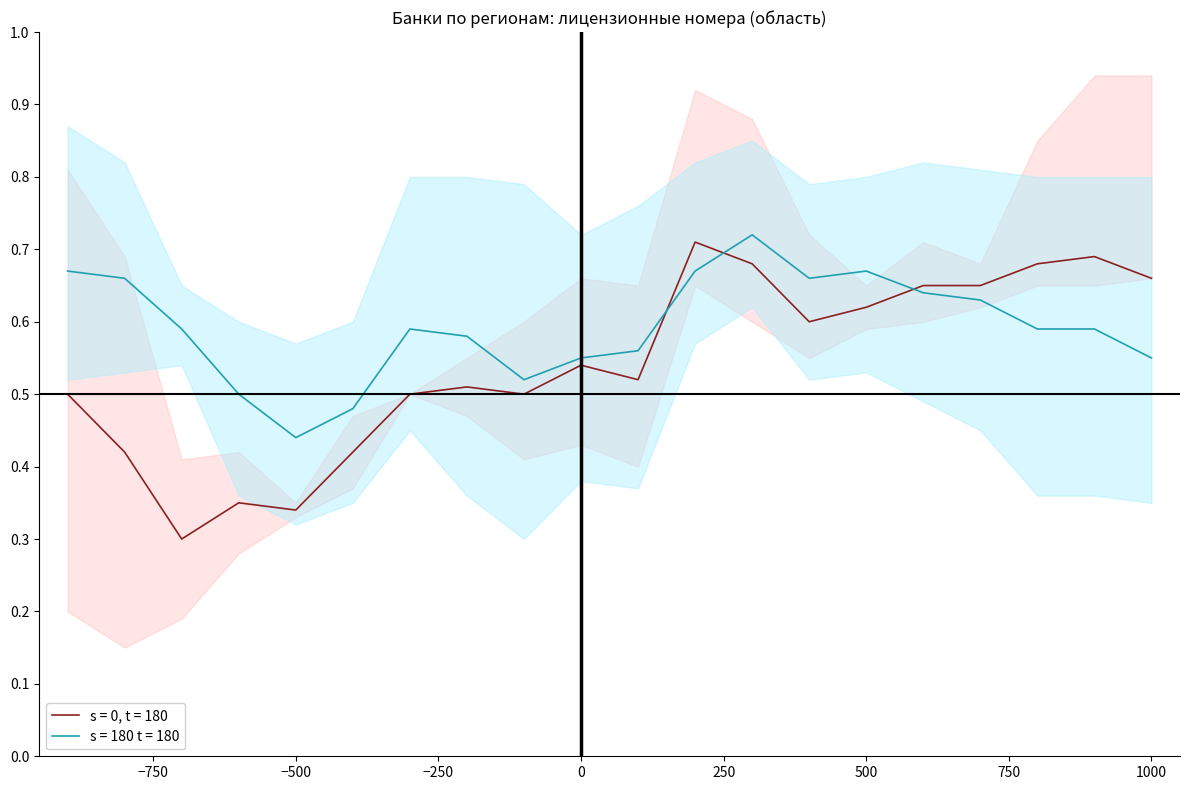

True or false: s = 0, t = 180_upper and s = 0, t = 180_lower intersect in this chart.

False